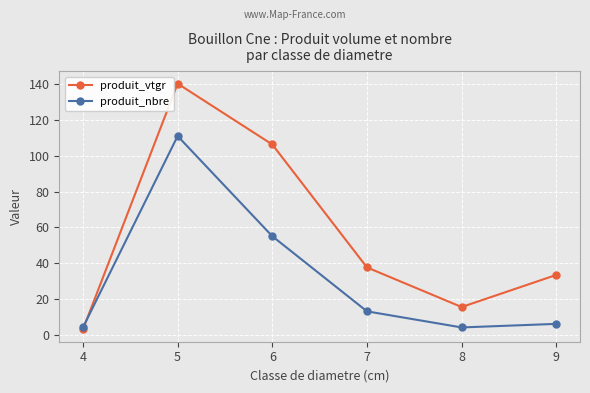

At how many categories does at least one series exceed 131?

1